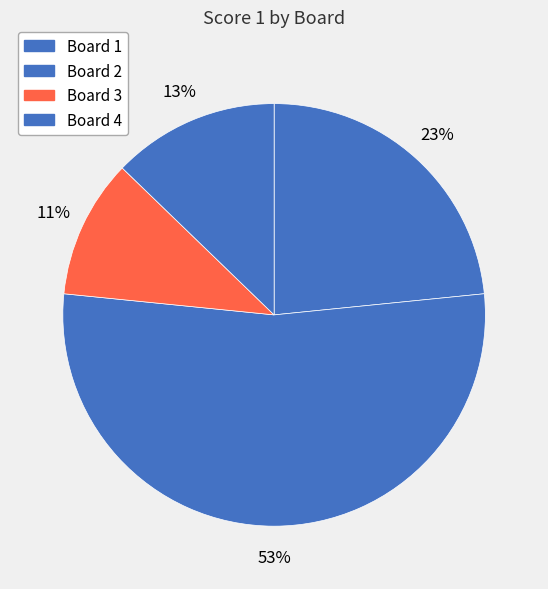

To the nearest percent, what is the difference between the largest and smallest slice percentages?

43%